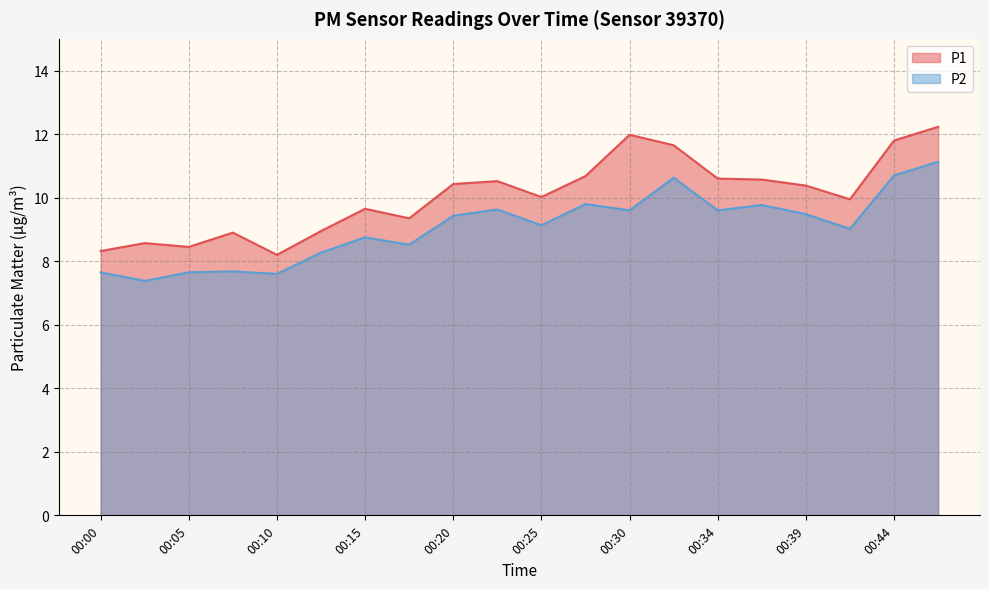

Which series changed the most between 00:12 and 00:30?

P1